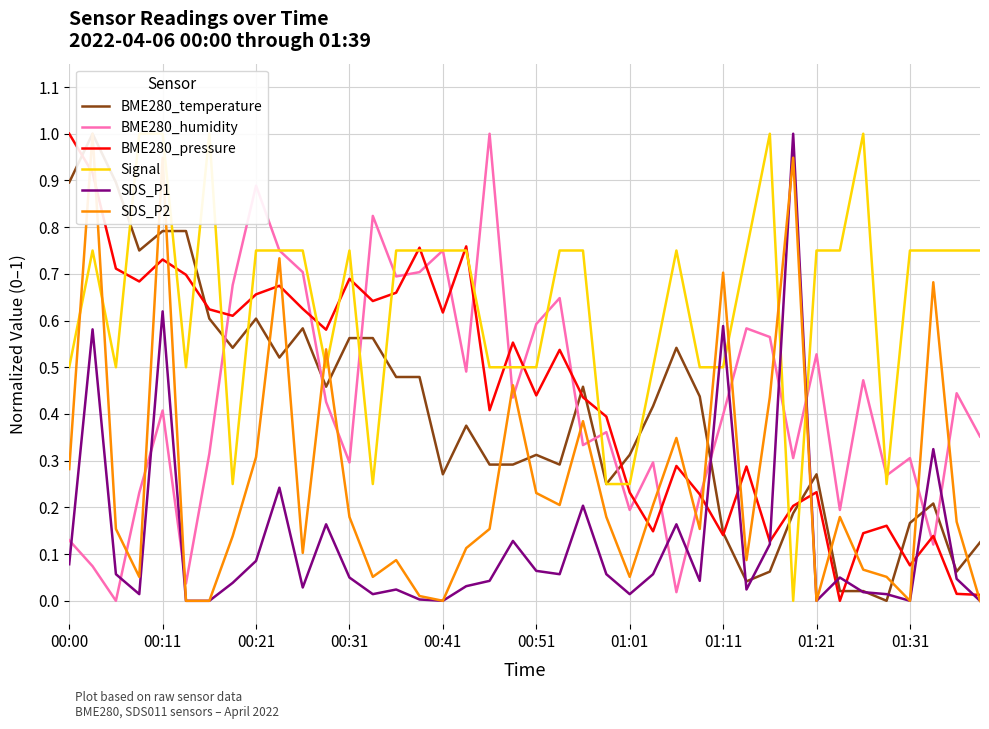

At which category does the chart reach its peak across all series?

00:11